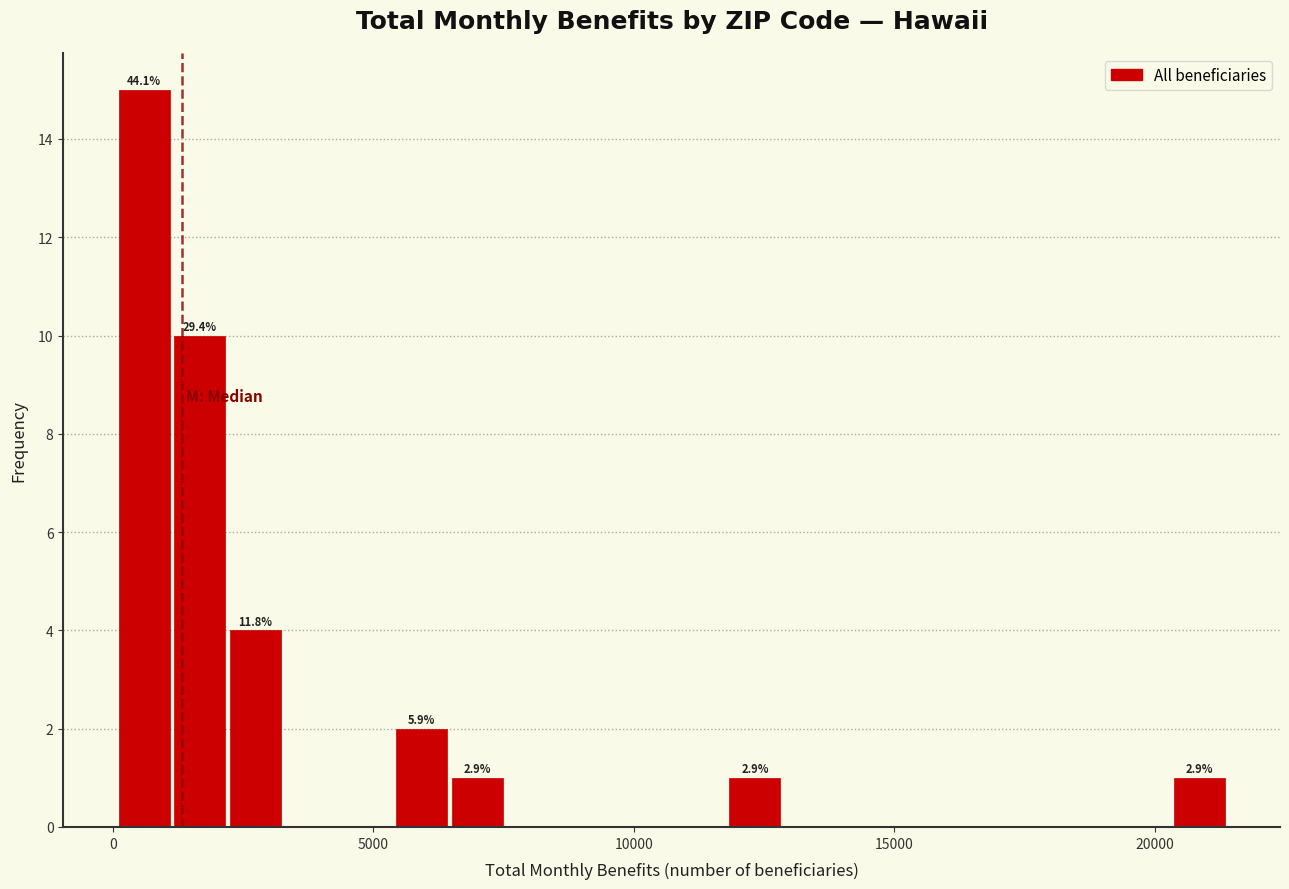

Around what value on the x-axis is the tallest bar? Give the approximate position of its centre, as read against the axis.

500